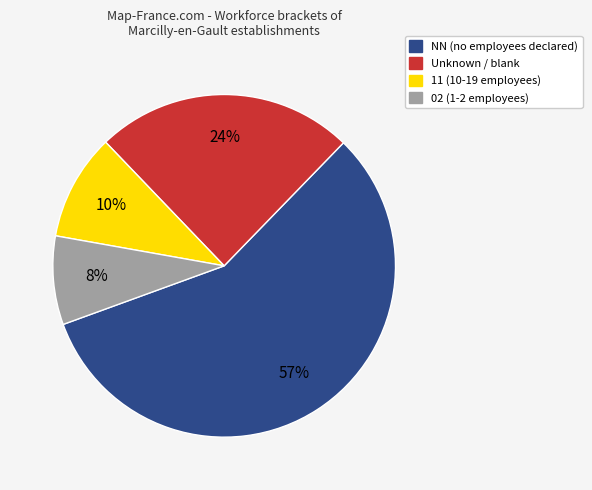

To the nearest percent, what is the difference between the largest and smallest slice percentages?

49%